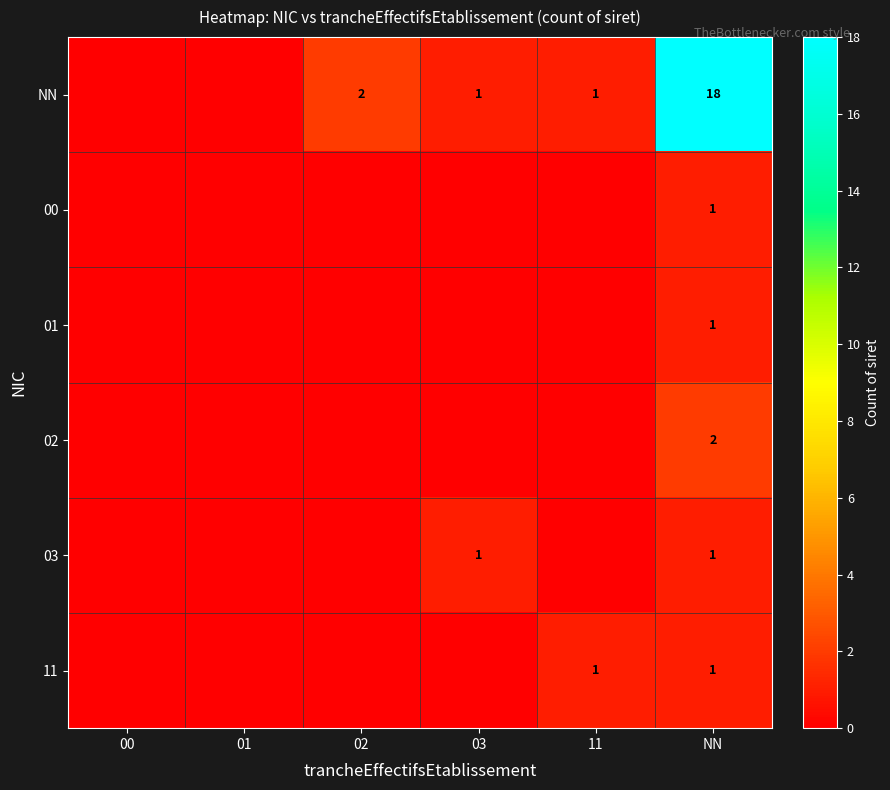

What is the spread (max minus min) of values at NN?

17